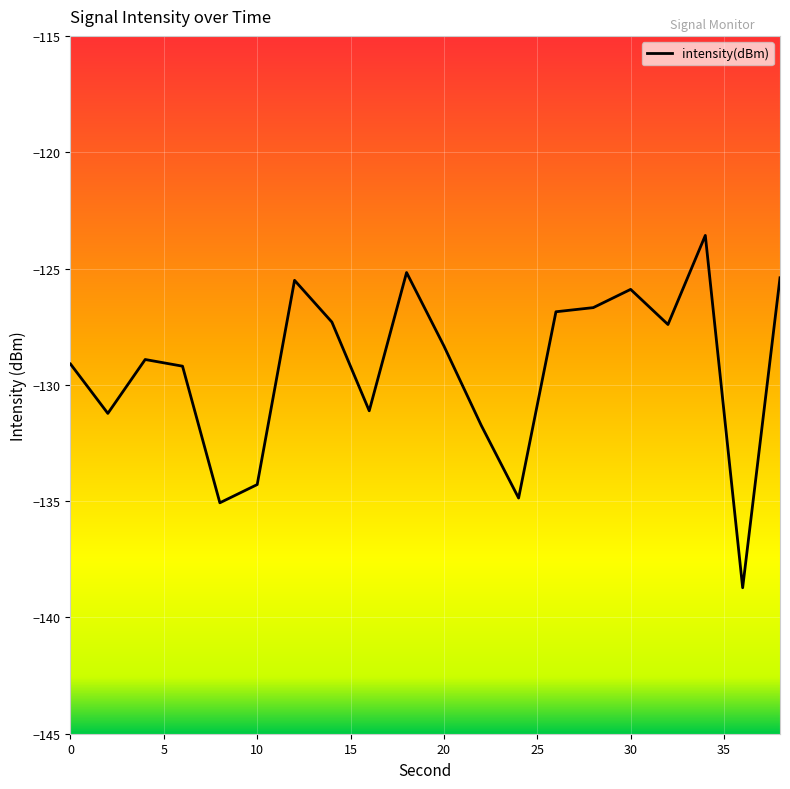

What is the difference between the maximum and minimum values?

15.1